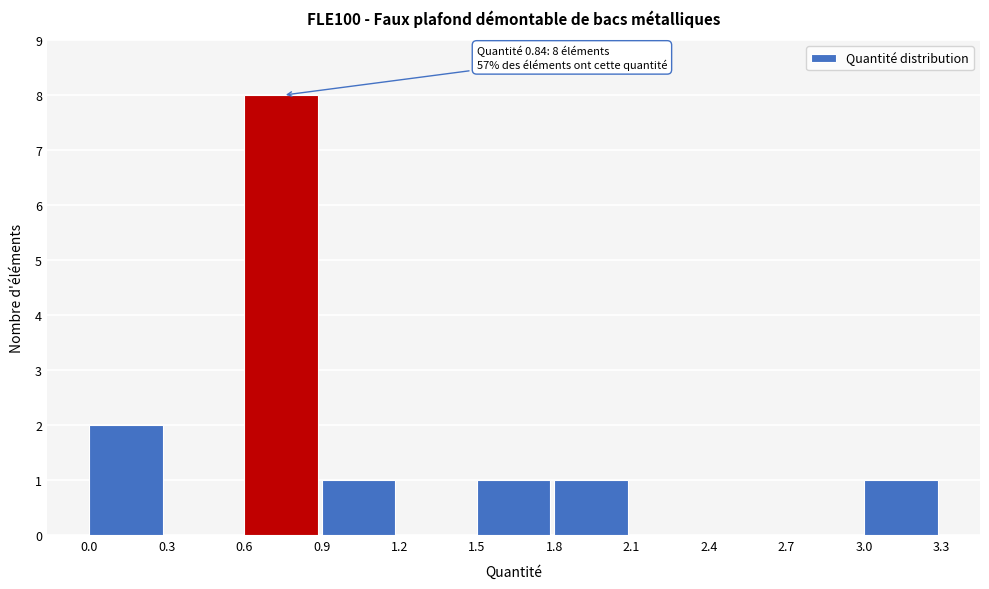

Over which range of the x-axis is the bar tallest?

0.6 to 0.9